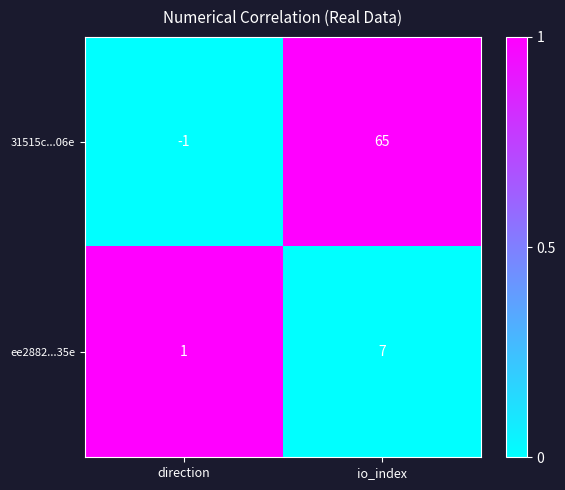

How many distinct data groups are displayed?

2